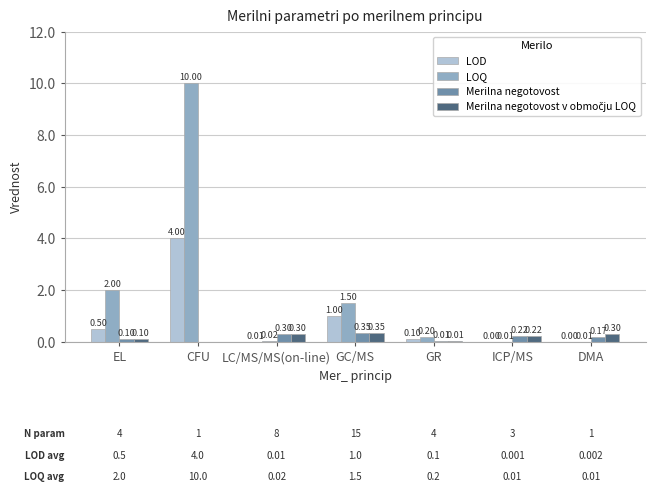

The value of LOQ at DMA is 0.0. True or false?

True